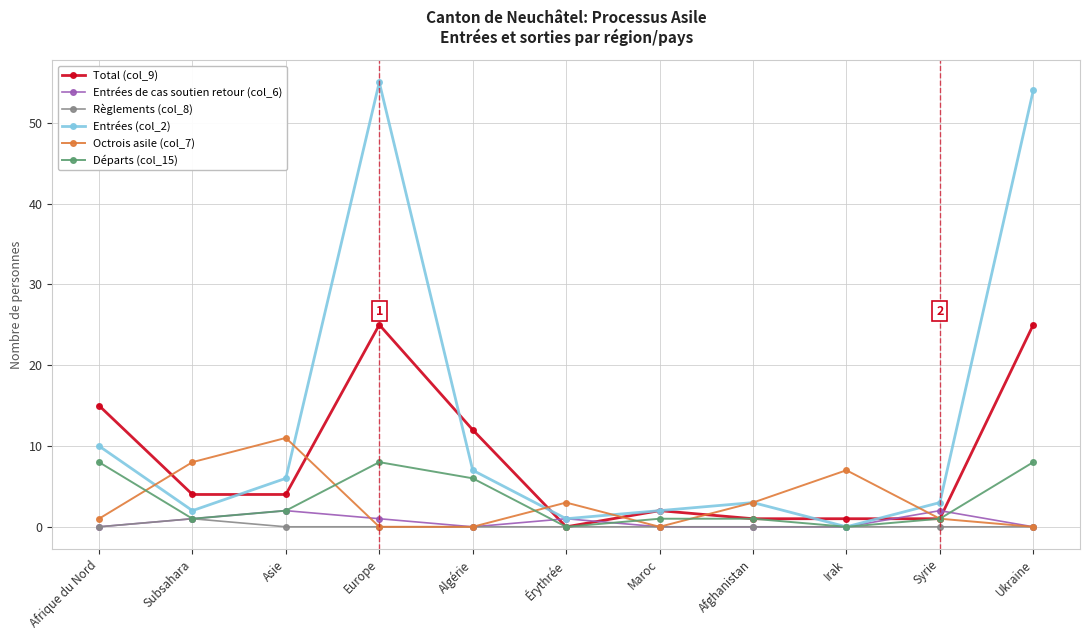

What is the label of the 7th point from the right?

Algérie